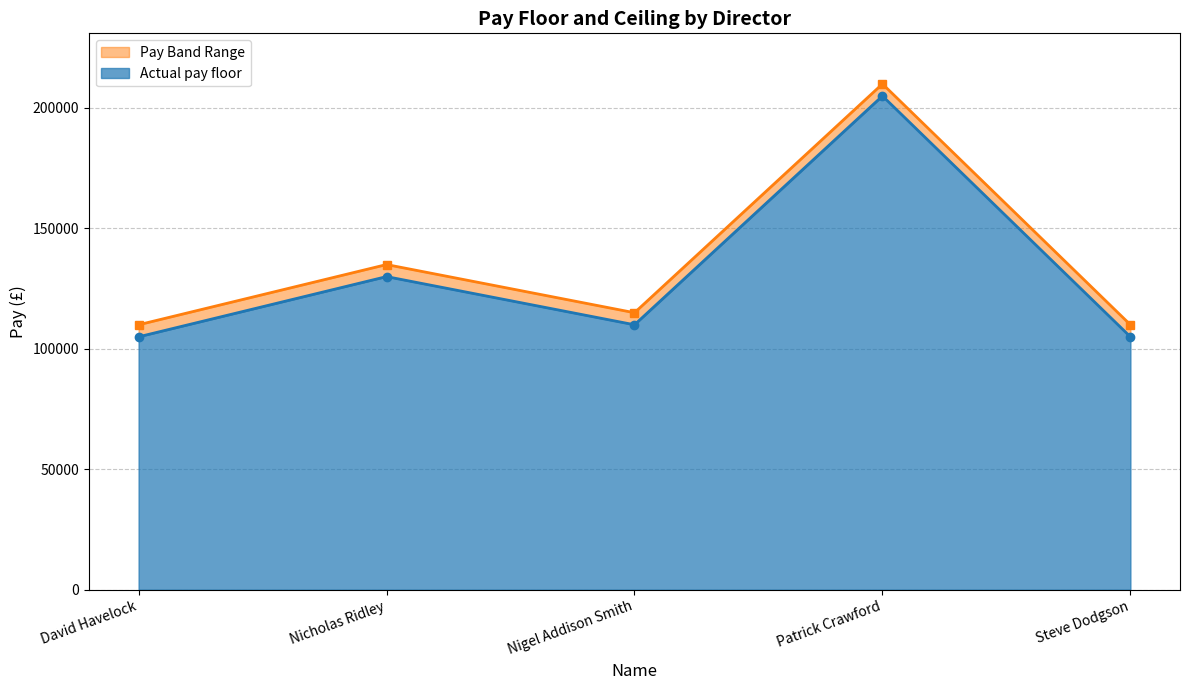

Reading left to right, extract all data points from this chart.

Actual pay floor: 105000	130000	110000	205000	105000
Actual pay ceiling: 109999	134999	114999	209999	109999